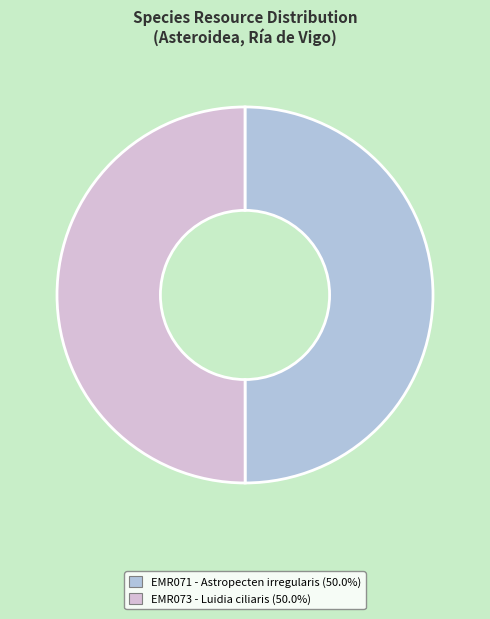

Do EMR071 and EMR073 together represent more than half of the pie?

Yes